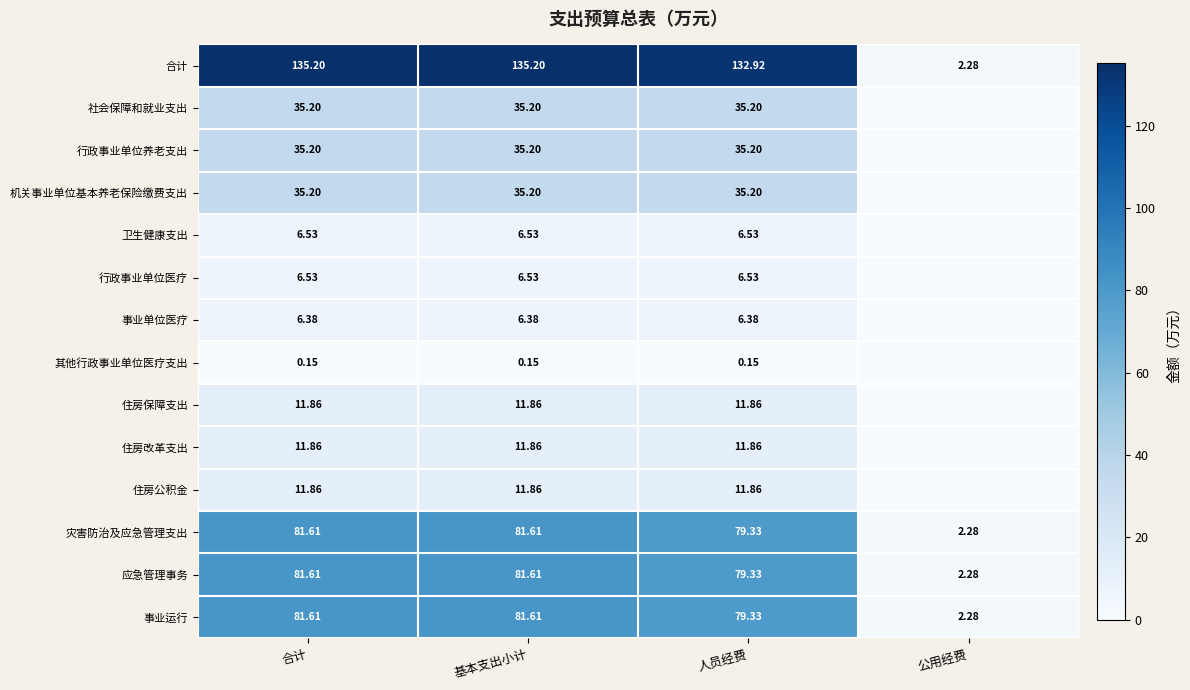

Which category has the lowest value in the 事业运行 series?

公用经费